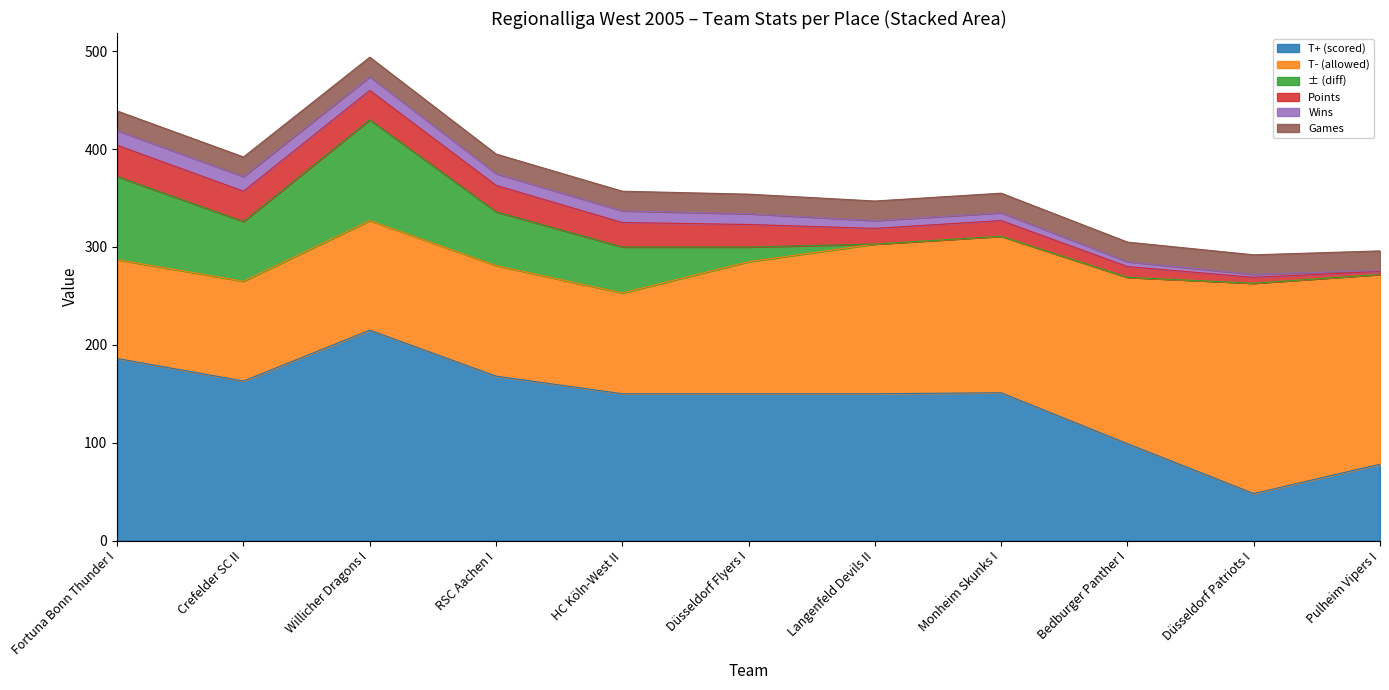

The value of Points at HC Köln-West II is 10. True or false?

False